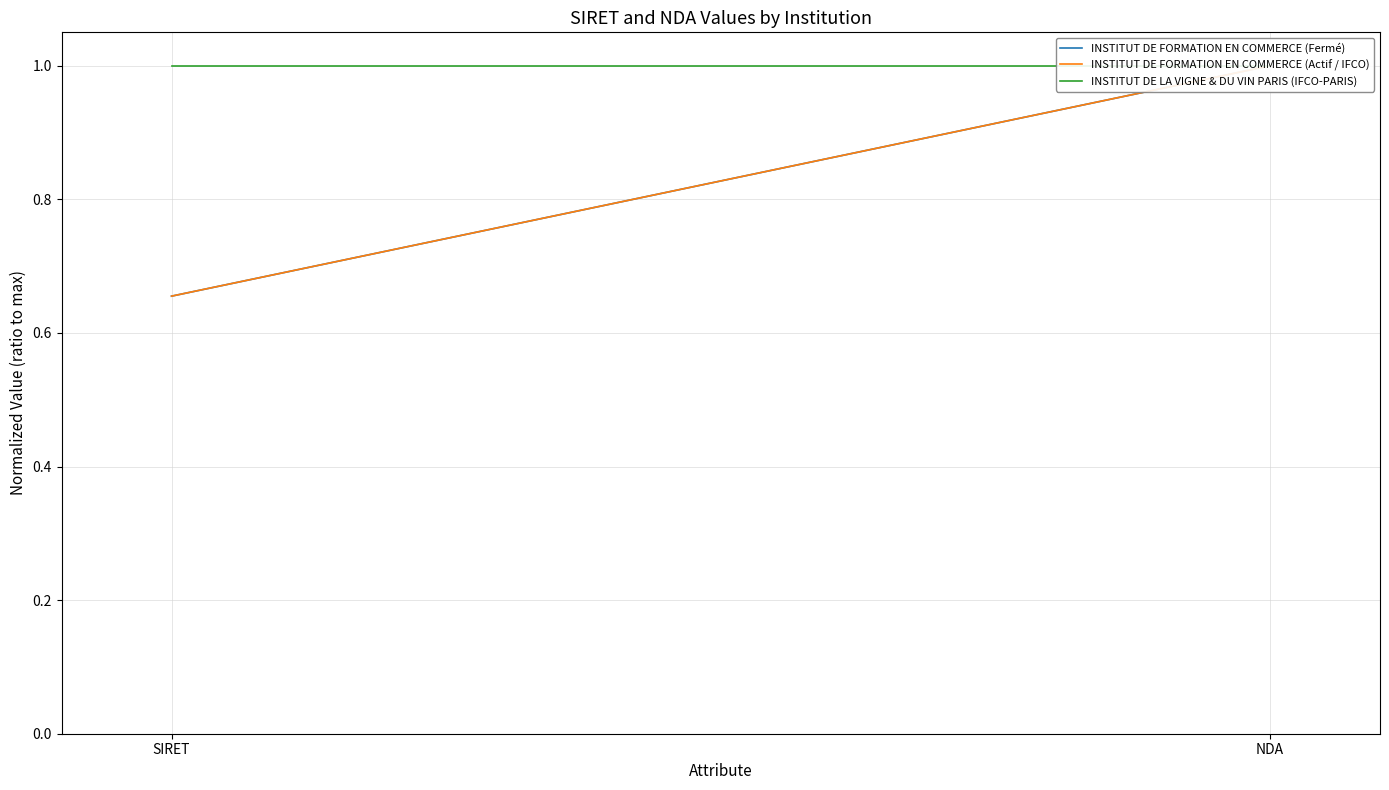

At NDA, list the series in order from largest to smallest.

INSTITUT DE LA VIGNE & DU VIN PARIS (IFCO-PARIS), INSTITUT DE FORMATION EN COMMERCE (Fermé), INSTITUT DE FORMATION EN COMMERCE (Actif / IFCO)